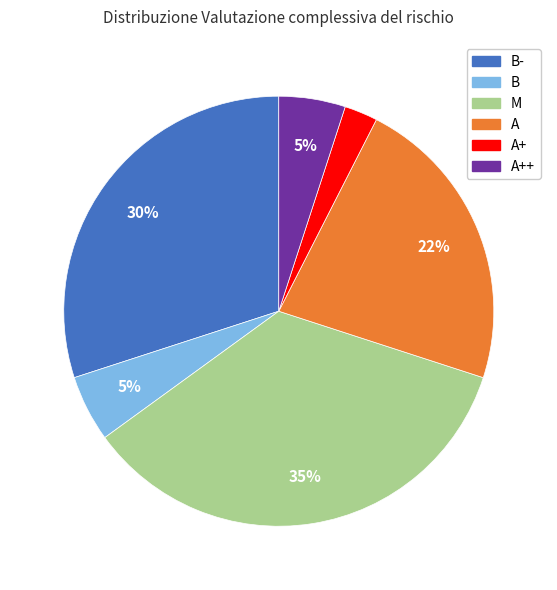

Is there a majority slice in this chart?

No